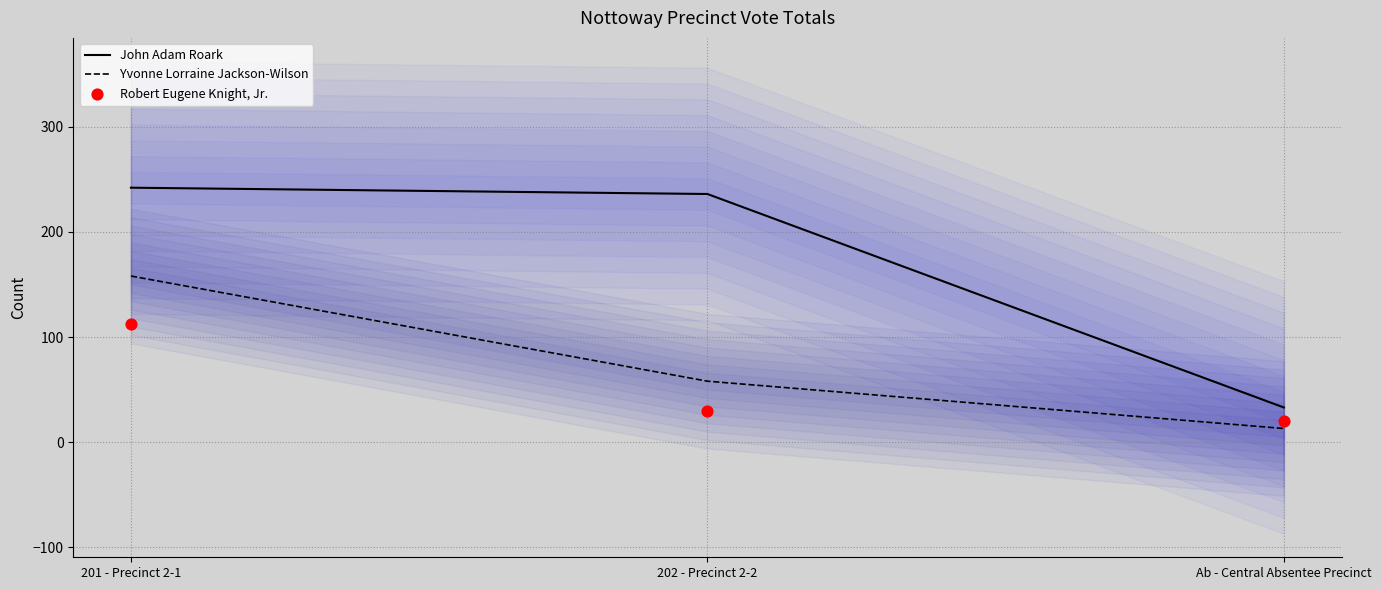

Which series has the largest total across all categories?

John Adam Roark